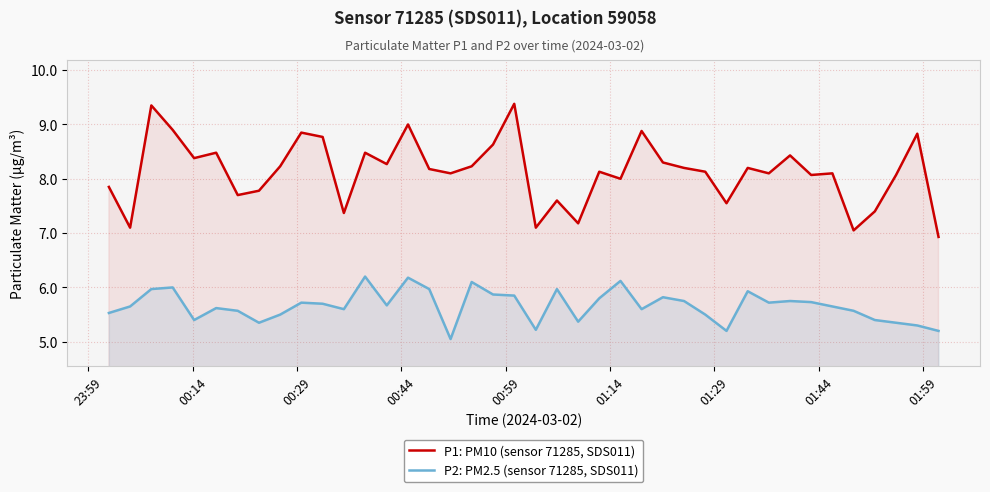

How many lines are shown in the chart?

2